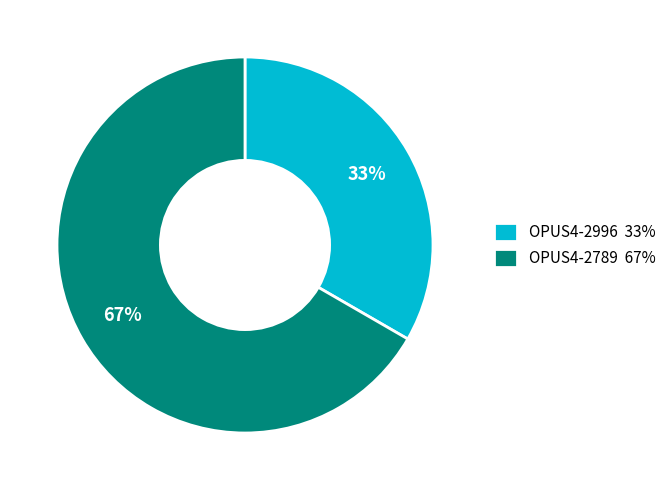

Which category has the biggest portion of the pie?

OPUS4-2789